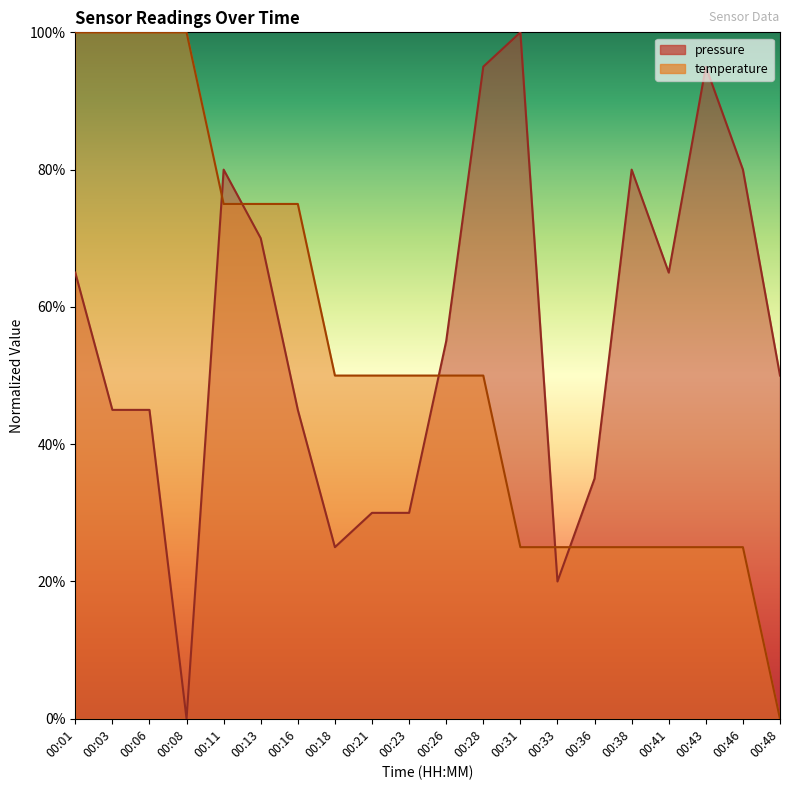

What value does the temperature series have at 00:36?

25.0